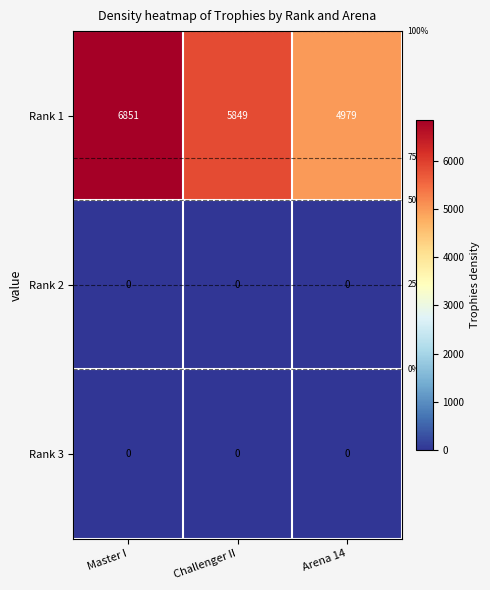

Which series changed the most between Master I and Arena 14?

Rank 1